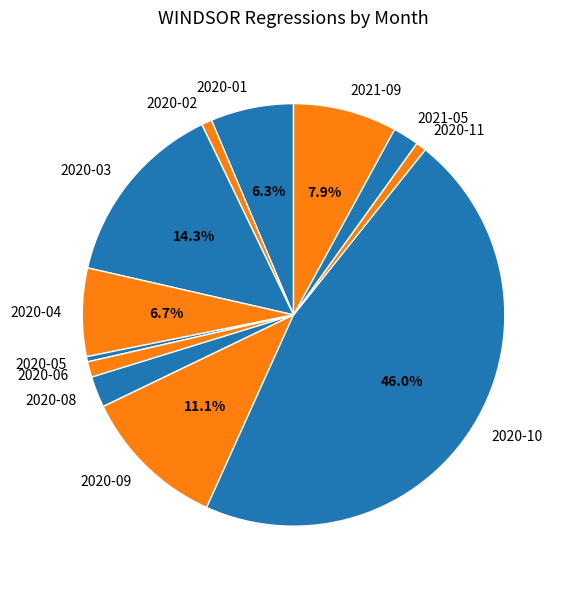

To the nearest percent, what is the difference between the largest and smallest slice percentages?

46%